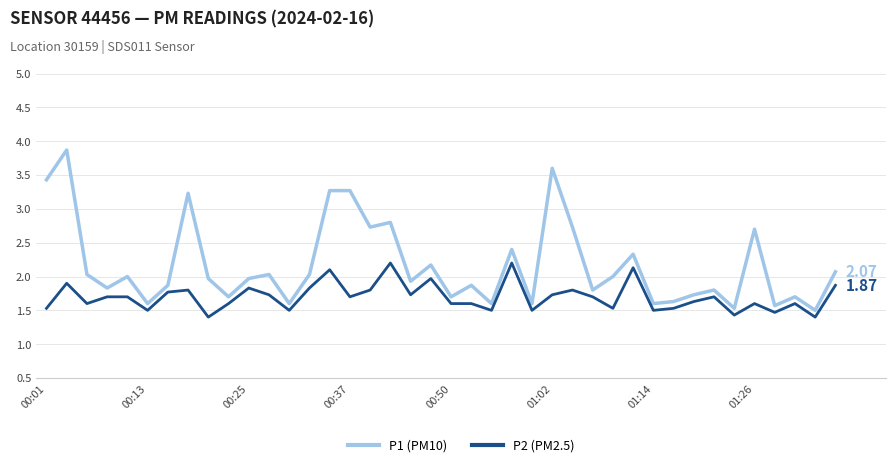

True or false: P1 (PM10) and P2 (PM2.5) intersect in this chart.

False